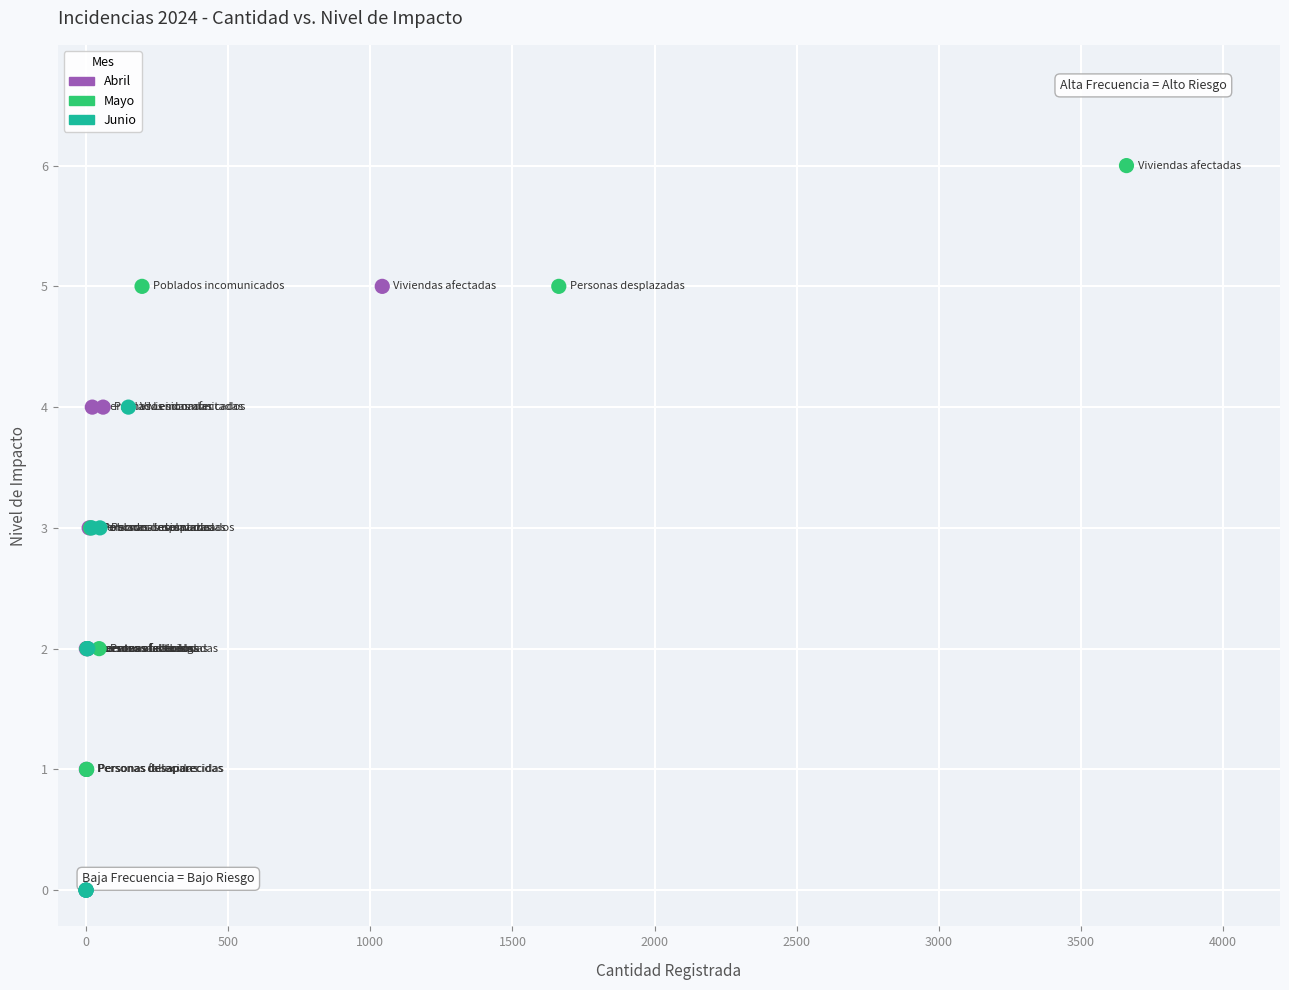

Which series contains the highest Y value?

Mayo